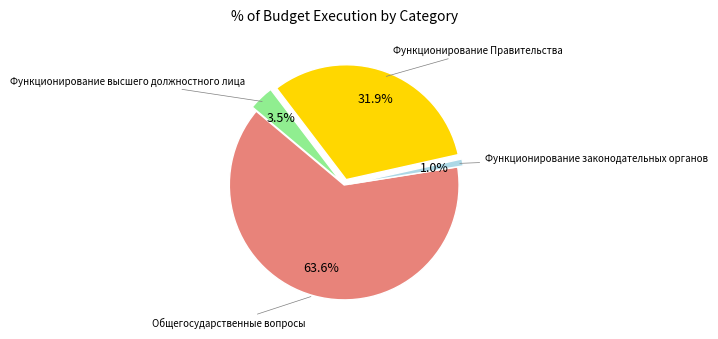

Between Общегосударственные вопросы and Функционирование Правительства, which is larger?

Общегосударственные вопросы